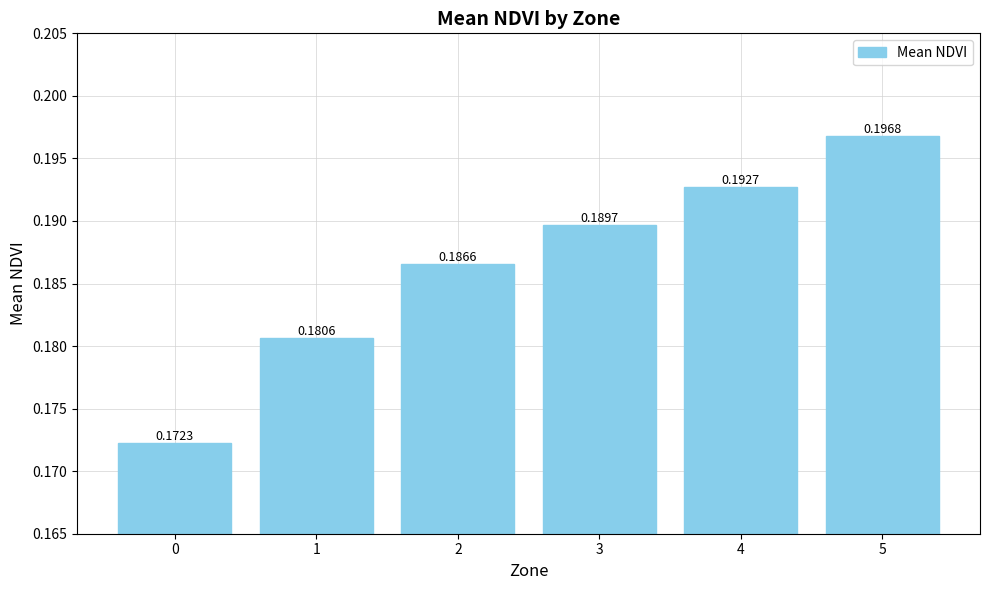

What is the sum of the values at 4 and 1?

0.4